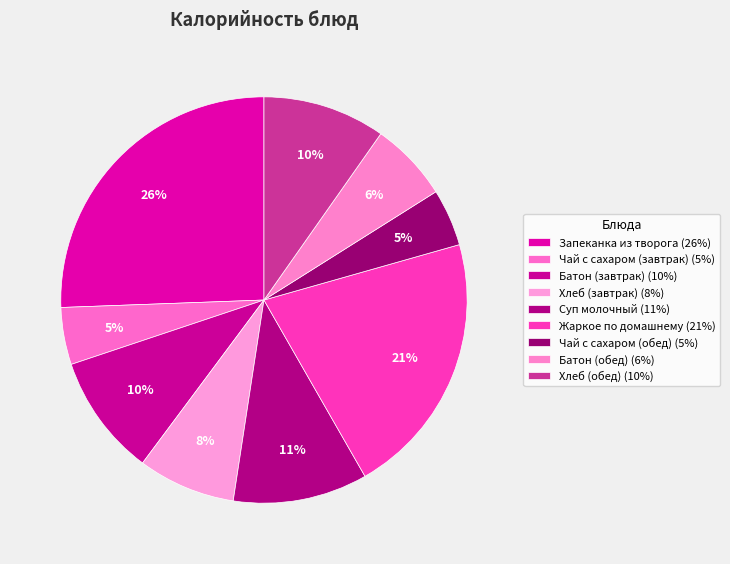

Does Батон (обед) represent more than half of the total?

No